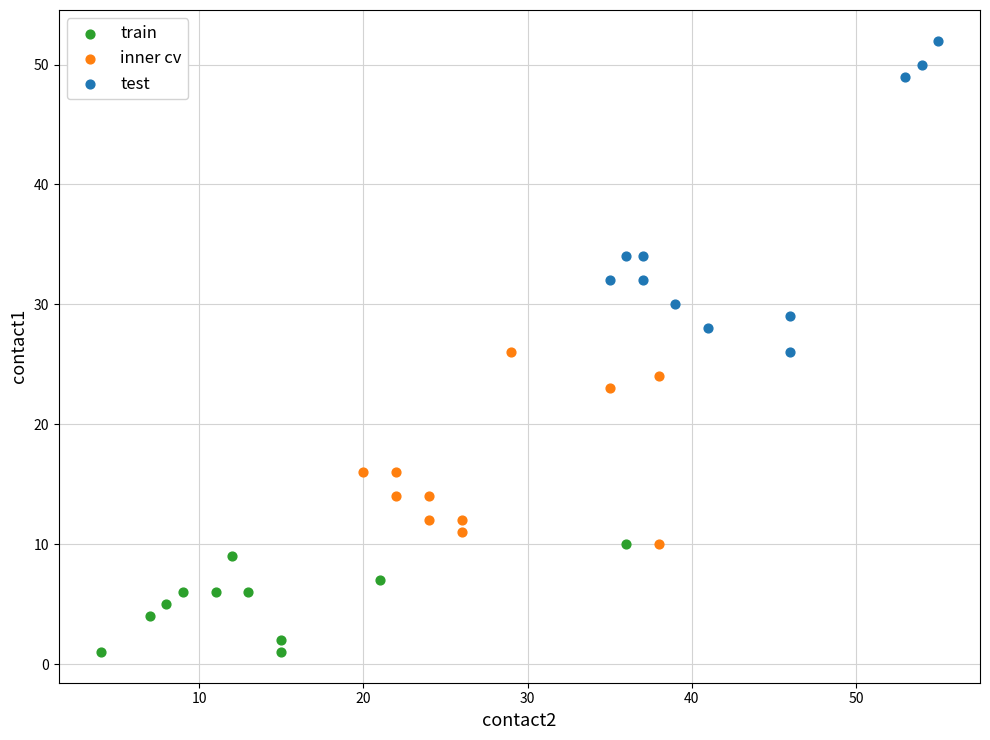

Which series reaches the minimum Y coordinate?

train